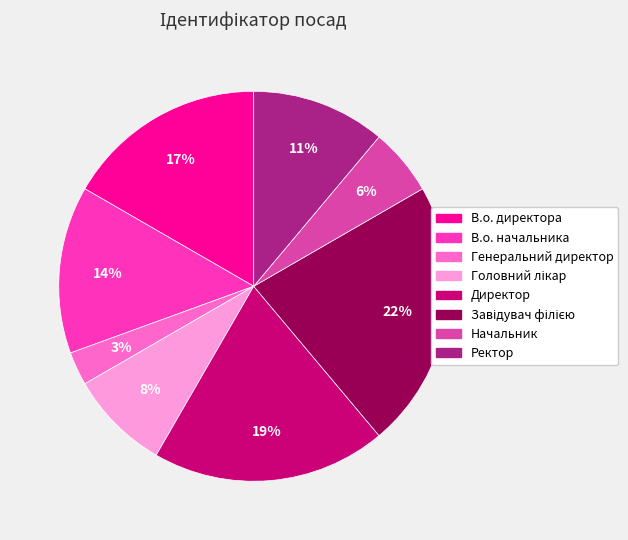

How many segments does this pie chart have?

8